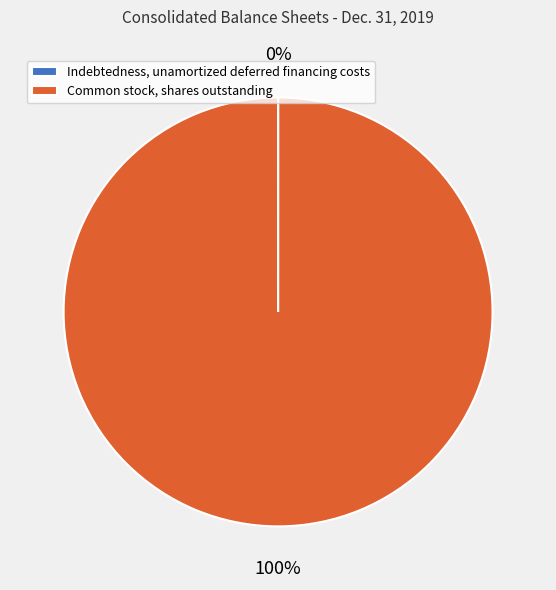

To the nearest percent, what is the average slice percentage?

50%